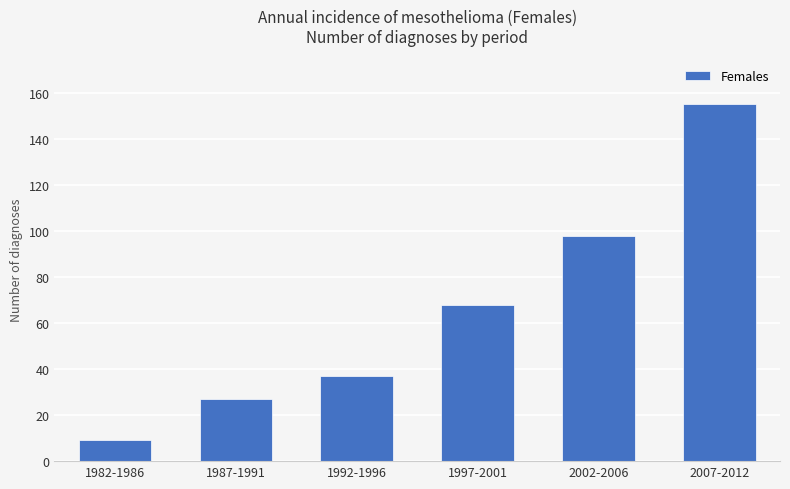

What is the label of the 4th bar from the right?

1992-1996